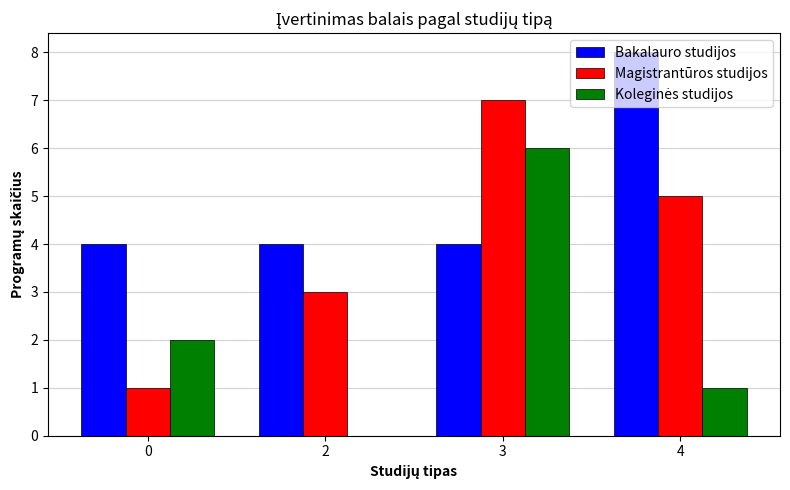

At which label does Magistrantūros studijos first exceed 5?

3